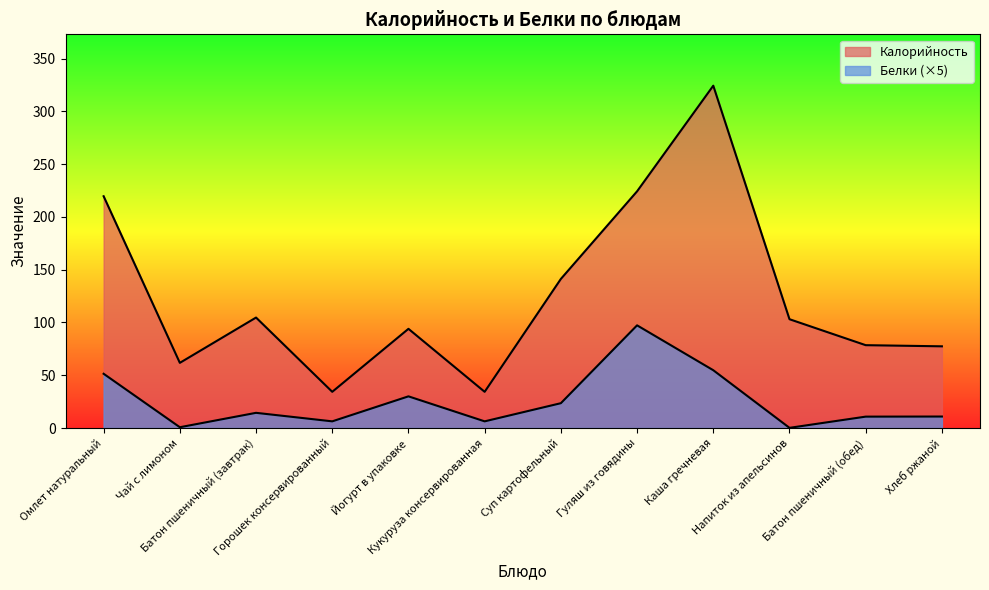

What position from the right is Каша гречневая?

4